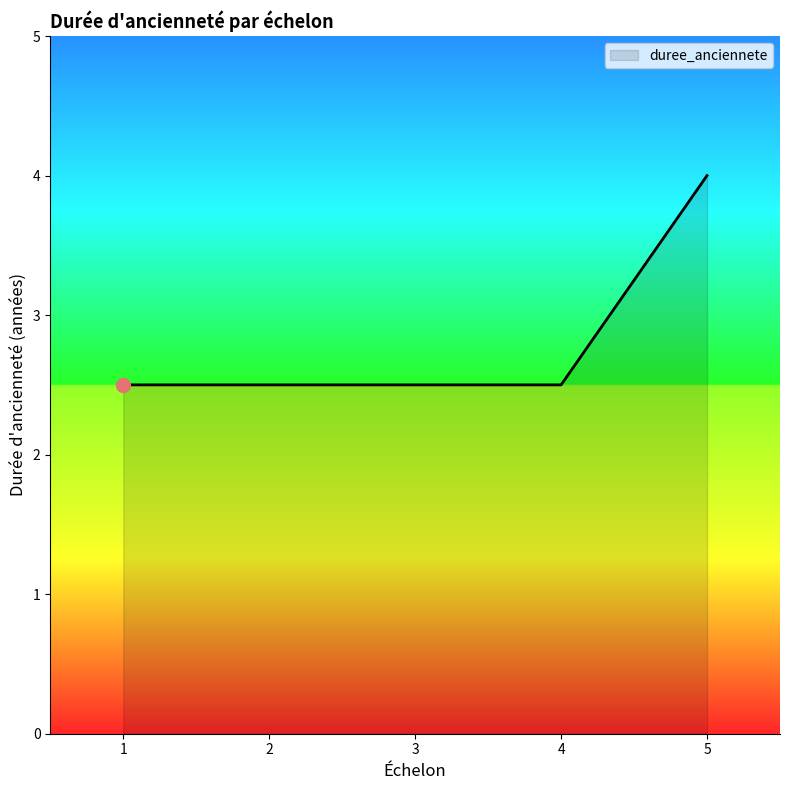

True or false: the data has more than 2 interior local peaks.

False